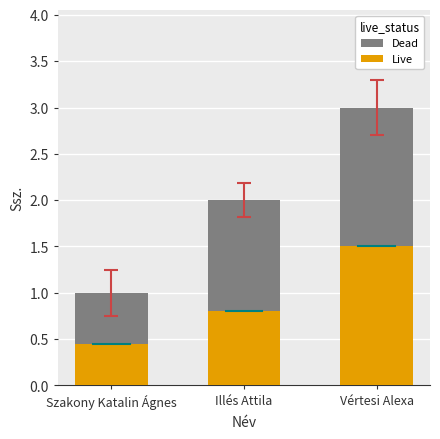

What value does the Live series have at Illés Attila?

0.8